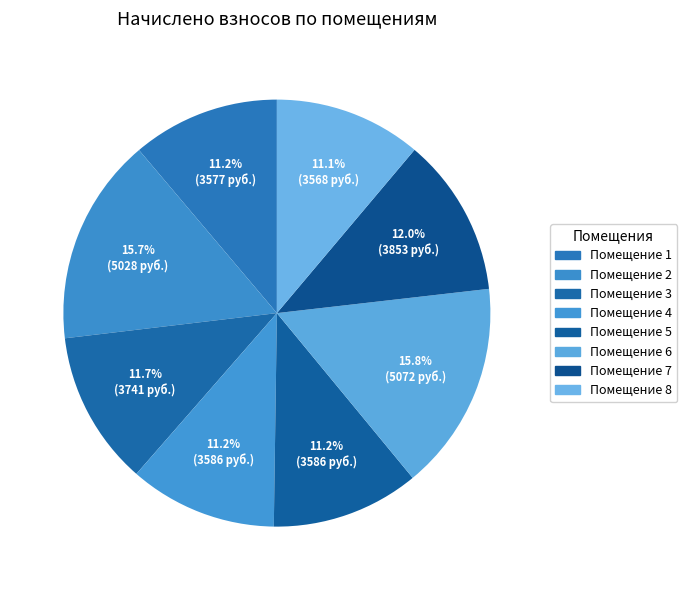

How many slices are in this pie chart?

8